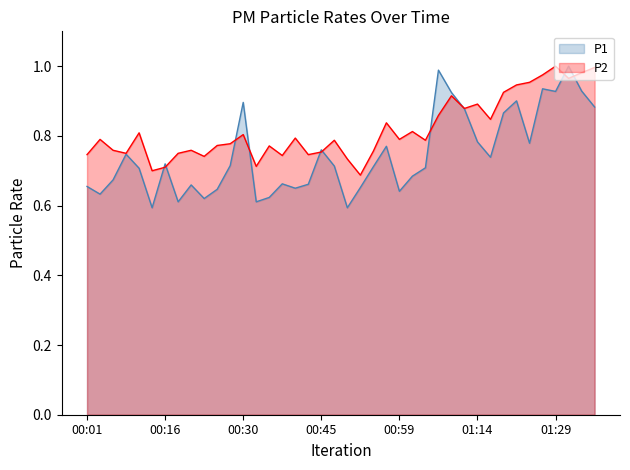

List the labels in order of P2 value, largest first.

01:29, 01:36, 01:34, 01:26, 01:31, 01:24, 01:21, 01:19, 01:09, 01:14, 01:12, 01:07, 01:16, 00:57, 01:02, 00:11, 00:30, 00:40, 00:03, 00:59, 00:47, 01:04, 00:28, 00:25, 00:35, 00:06, 00:20, 00:55, 00:45, 00:08, 00:18, 00:01, 00:42, 00:38, 00:23, 00:50, 00:33, 00:16, 00:13, 00:52